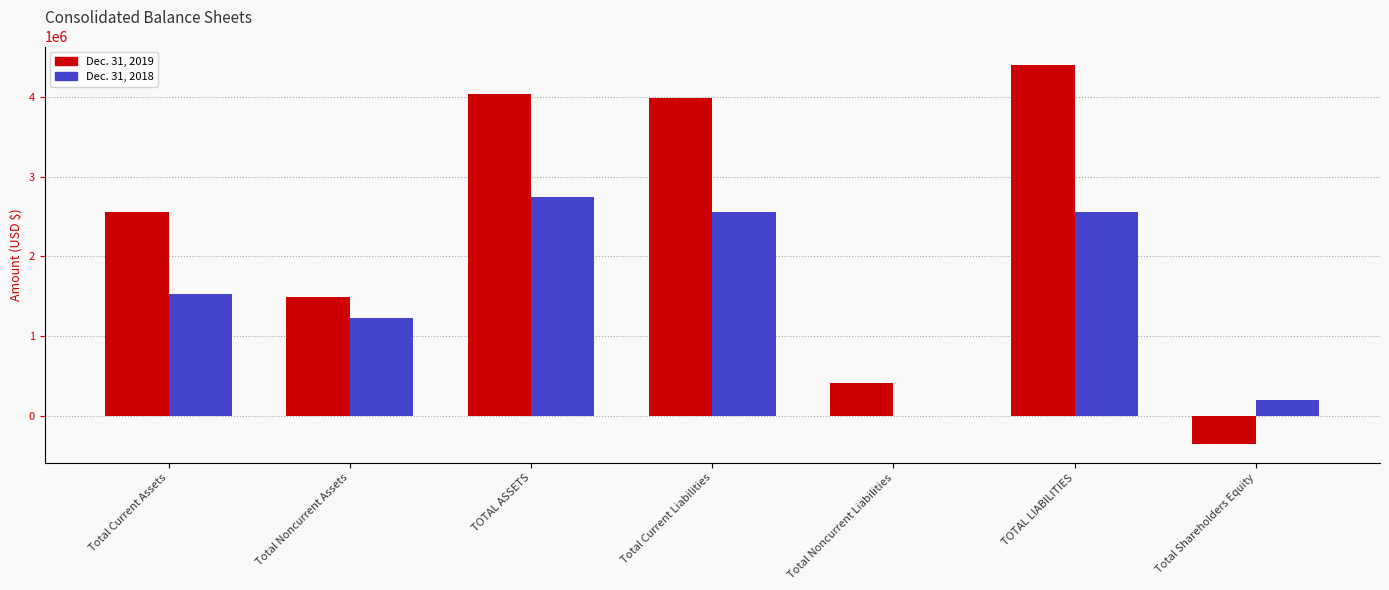

Which series has the widest spread of values?

Dec. 31, 2019